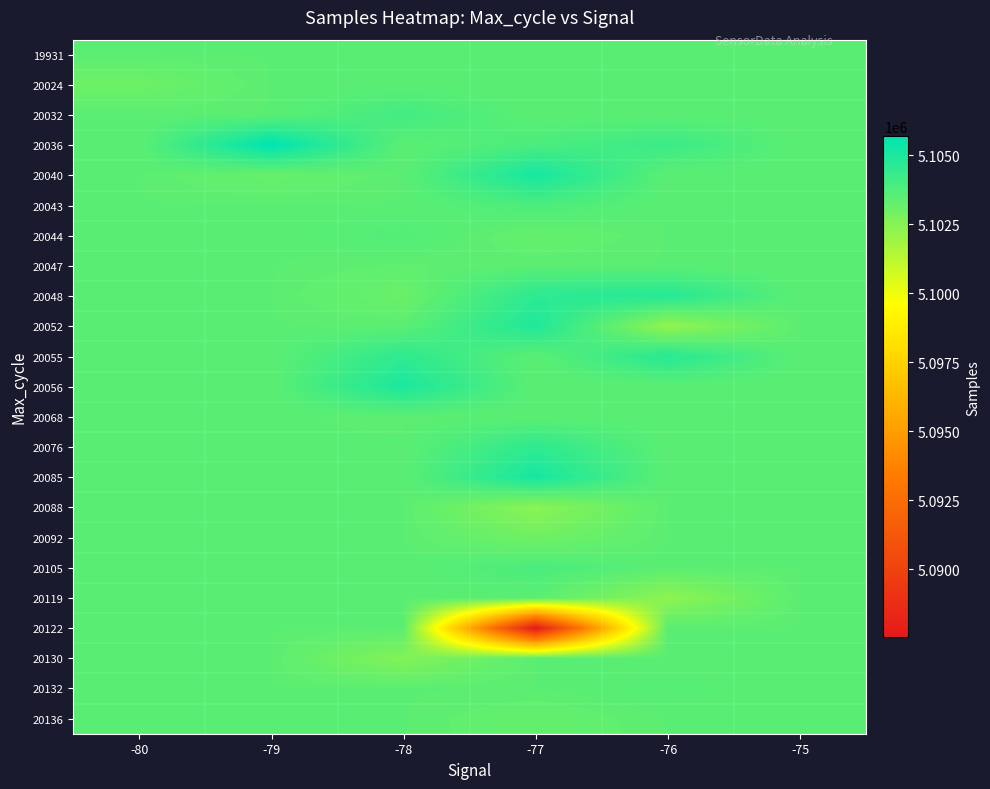

At which category is the sum across all series the highest?

-78